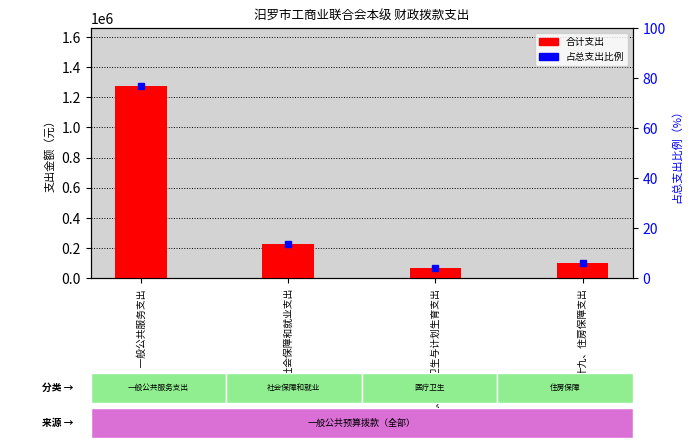

What is the sum of all 合计（支出） values?

1666062.7